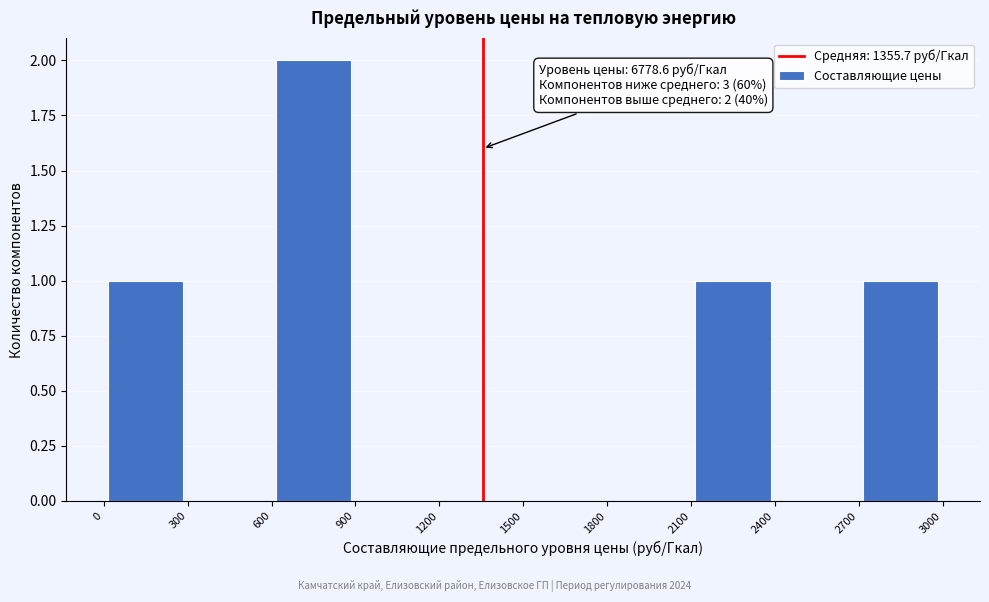

Over which range of the x-axis is the bar tallest?

600 to 900